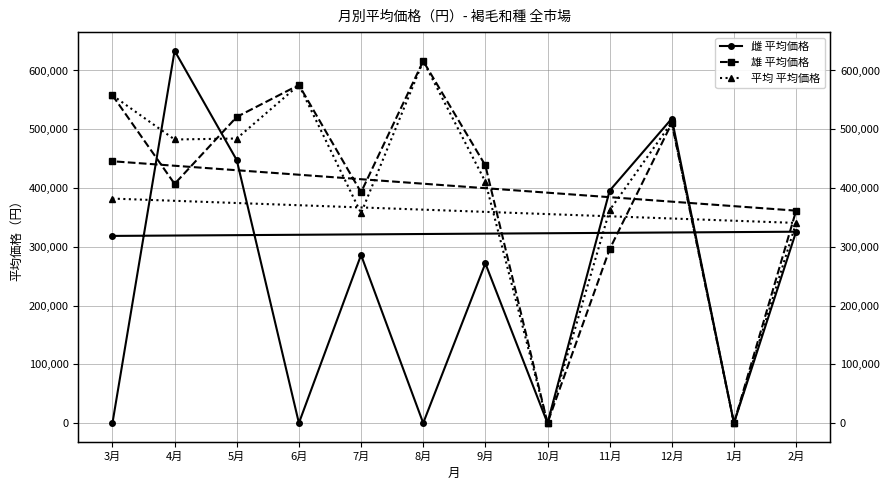

What position from the right is 9月?

7